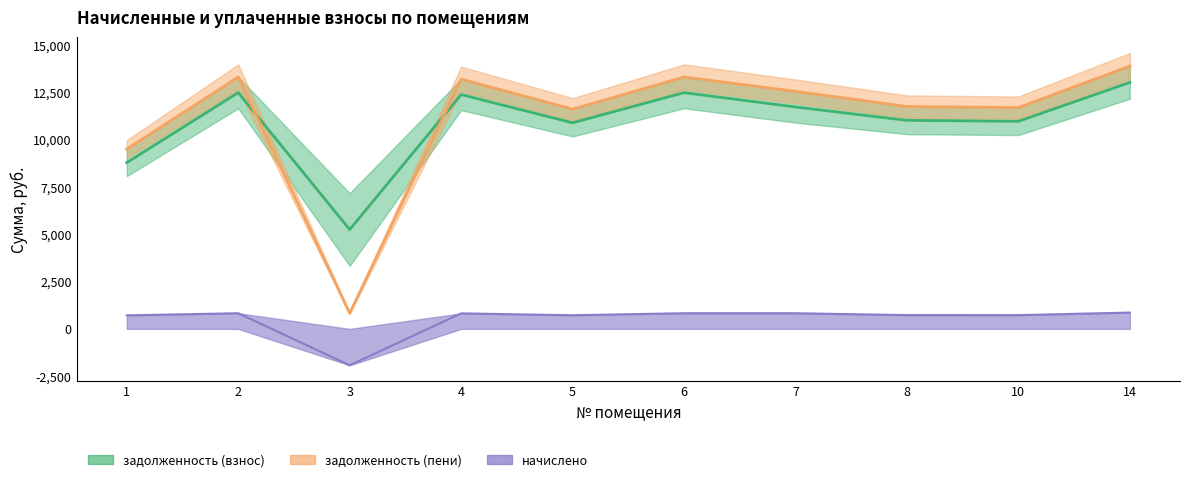

What are all the series names shown in the legend?

задолженность (взнос), начислено, задолженность (пени)